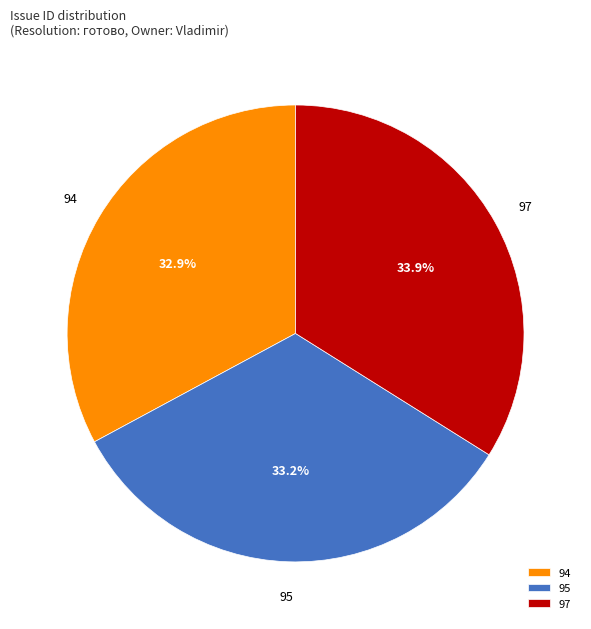

Combined, do 97 and 94 account for over 50%?

Yes